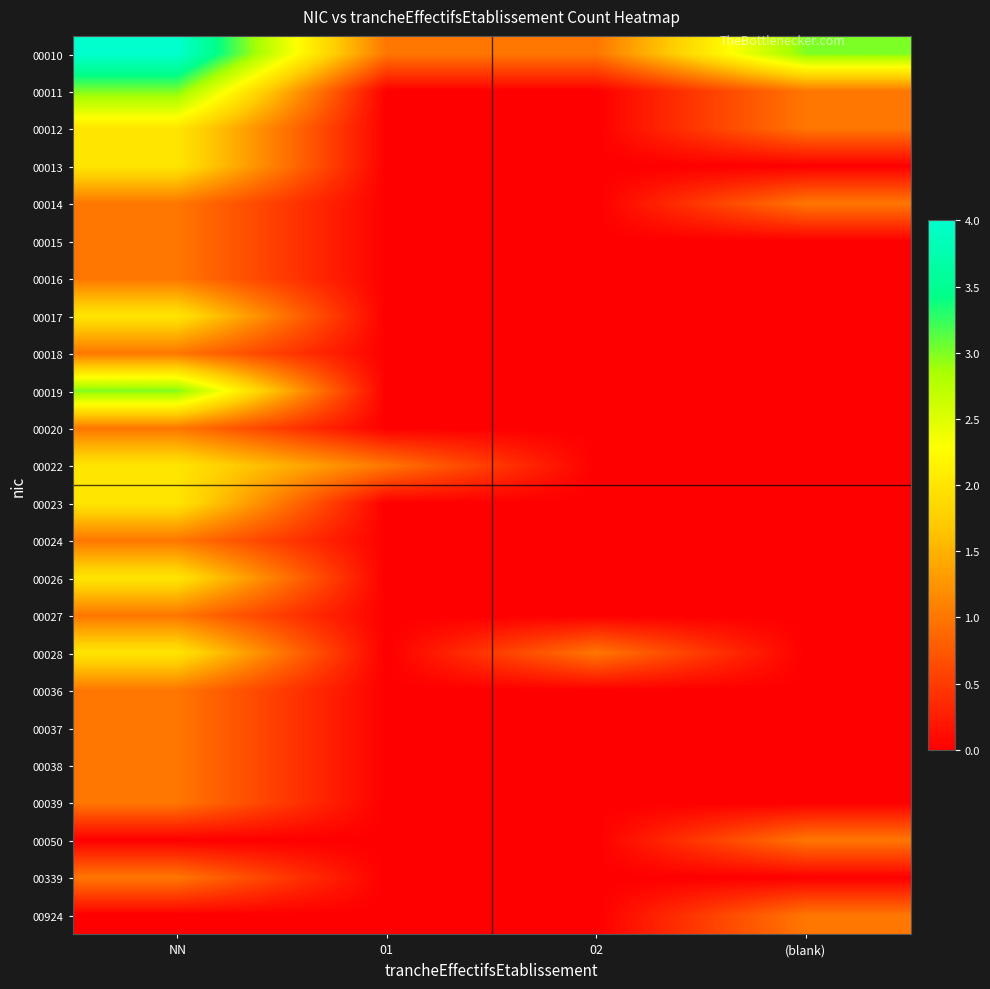

List the series in order of their peak value, lowest first.

00014, 00015, 00016, 00018, 00020, 00024, 00027, 00036, 00037, 00038, 00039, 00050, 00339, 00924, 00012, 00013, 00017, 00022, 00023, 00026, 00028, 00011, 00019, 00010